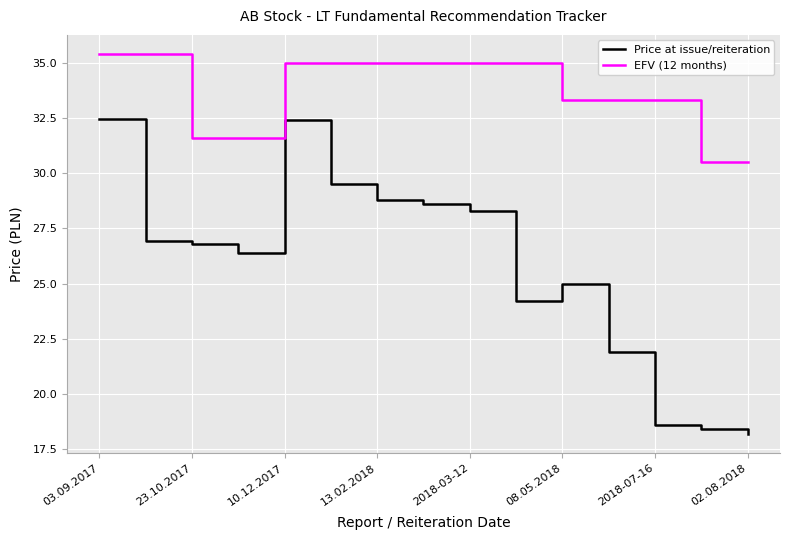

What is the minimum value for EFV (12 months)?

30.5